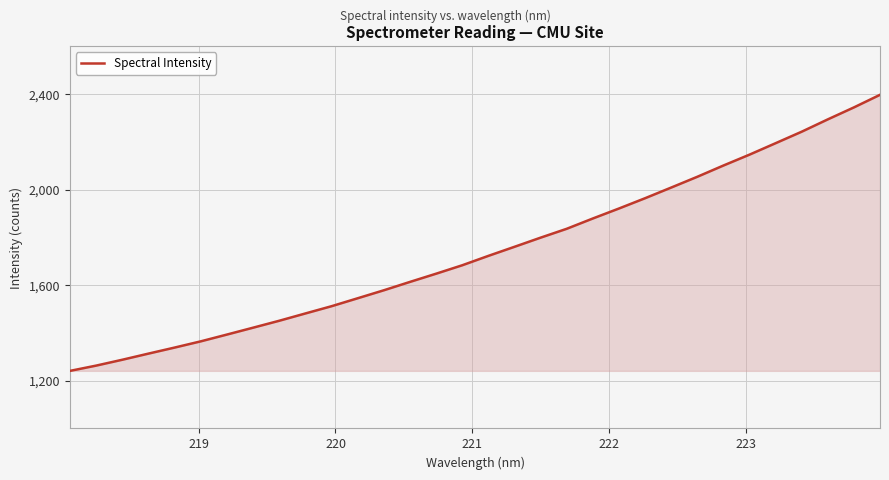

What is the minimum value shown in the chart?

1241.1